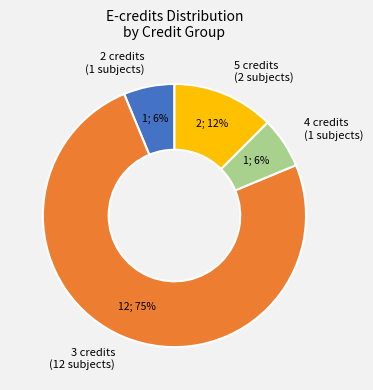

How many segments does this pie chart have?

4